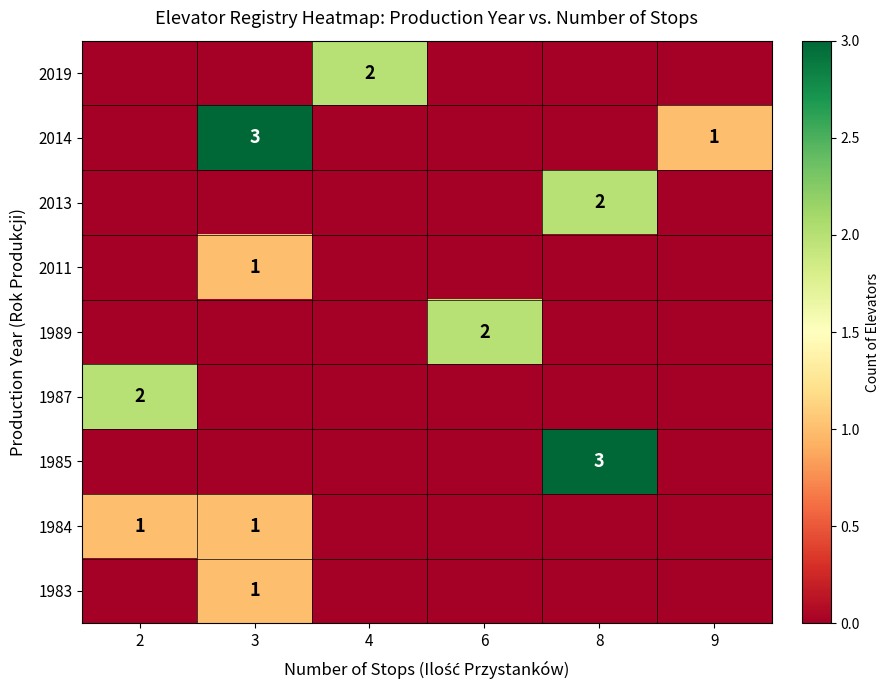

What is the total value across all series at 6?

2